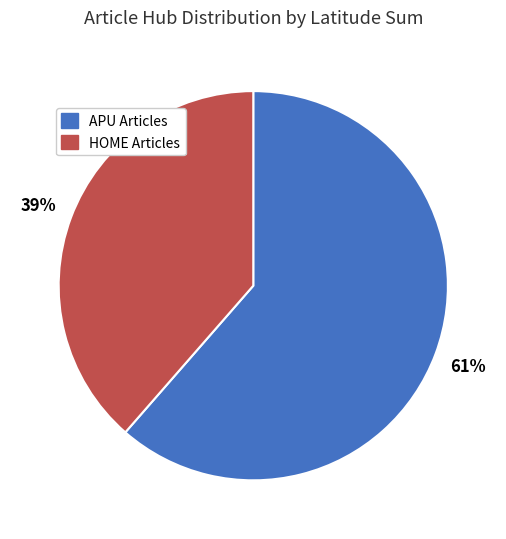

How many slices are in this pie chart?

2